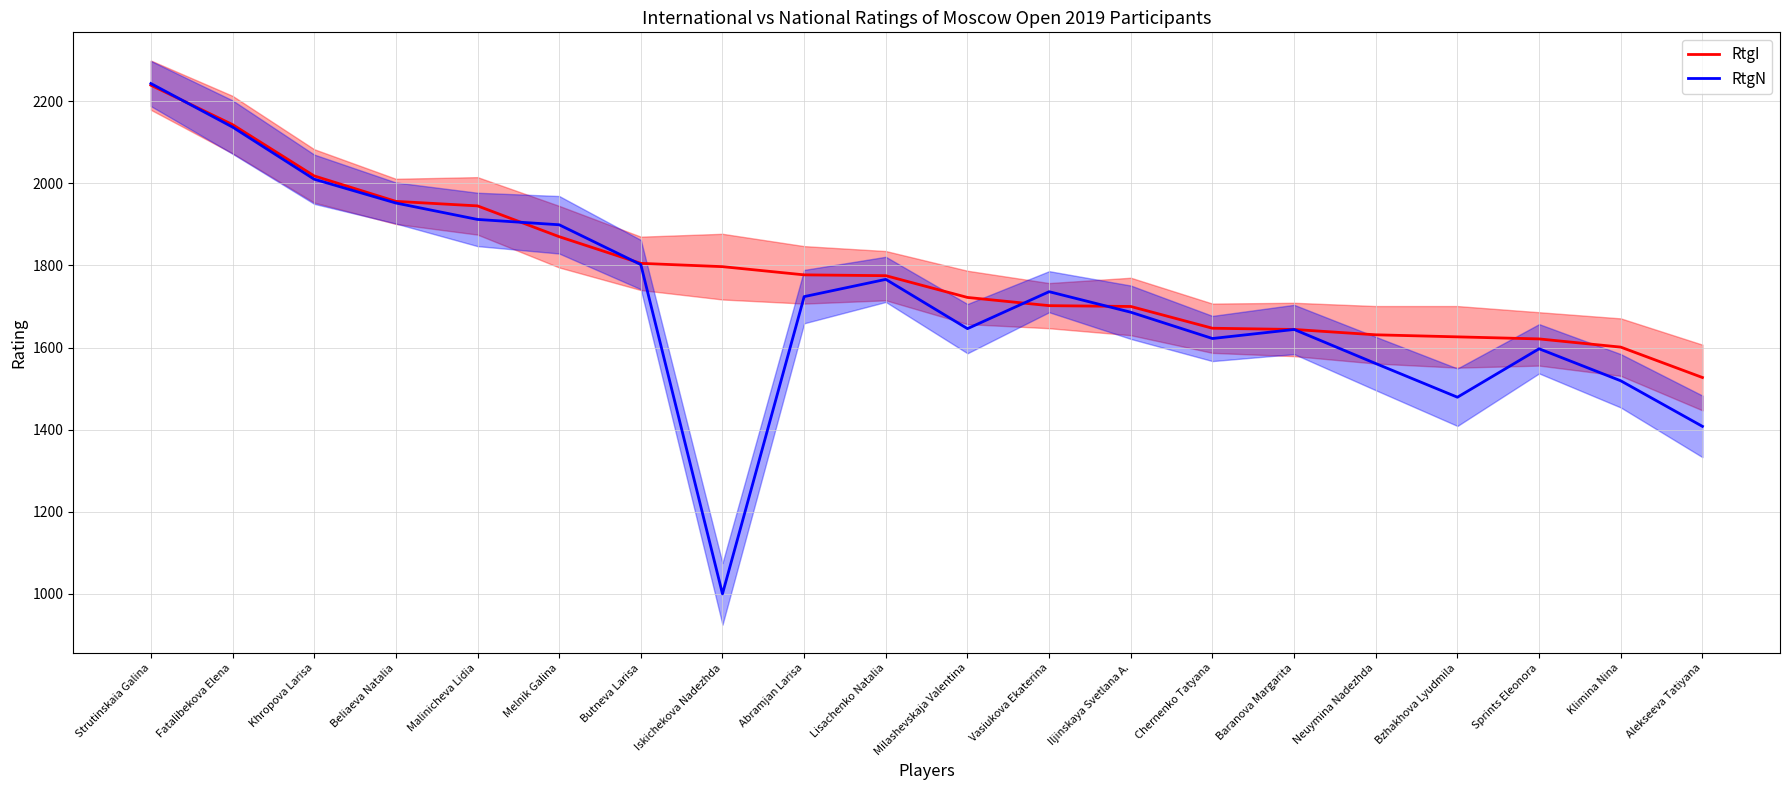

Does the chart have visible grid lines?

Yes